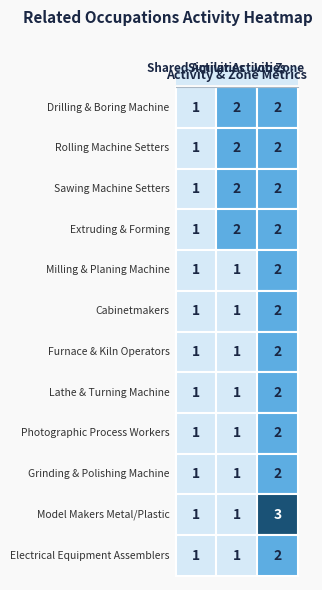

What is the spread (max minus min) of values at Rolling Machine Setters?

1